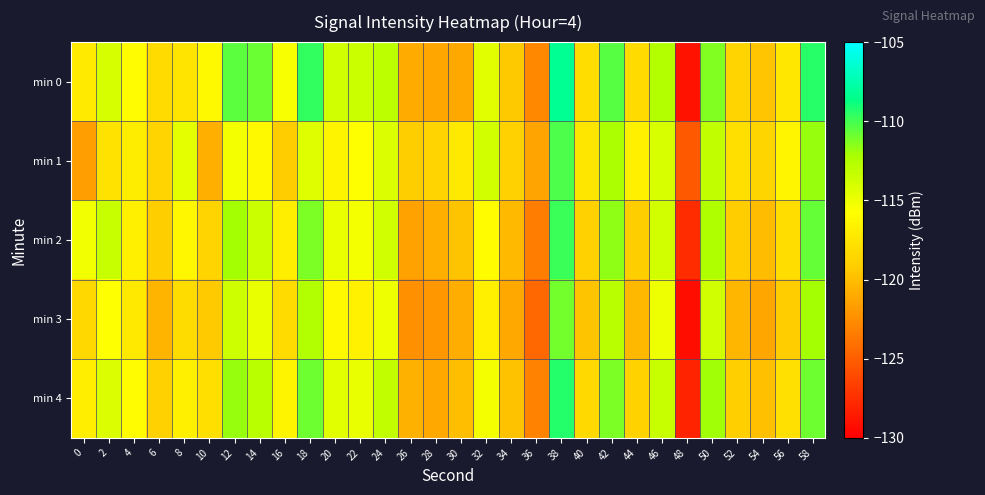

Count the number of categories in the chart.

30